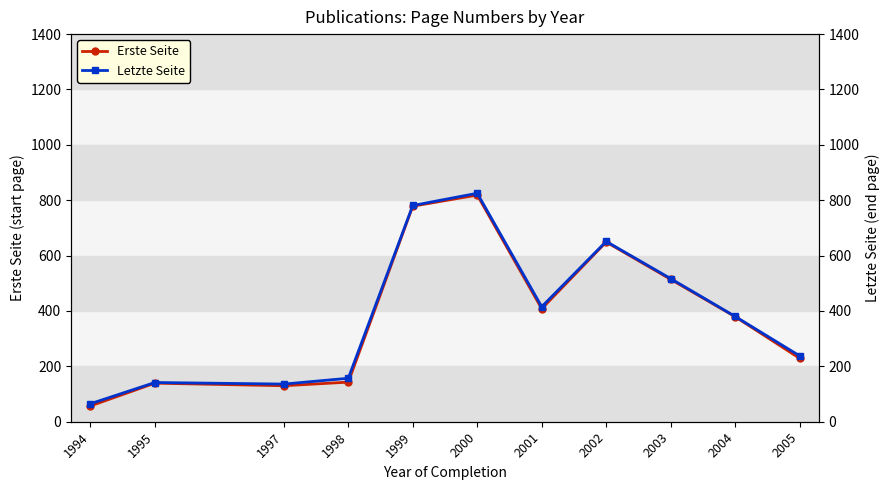

How many values in the Erste Seite series exceed 379?

6